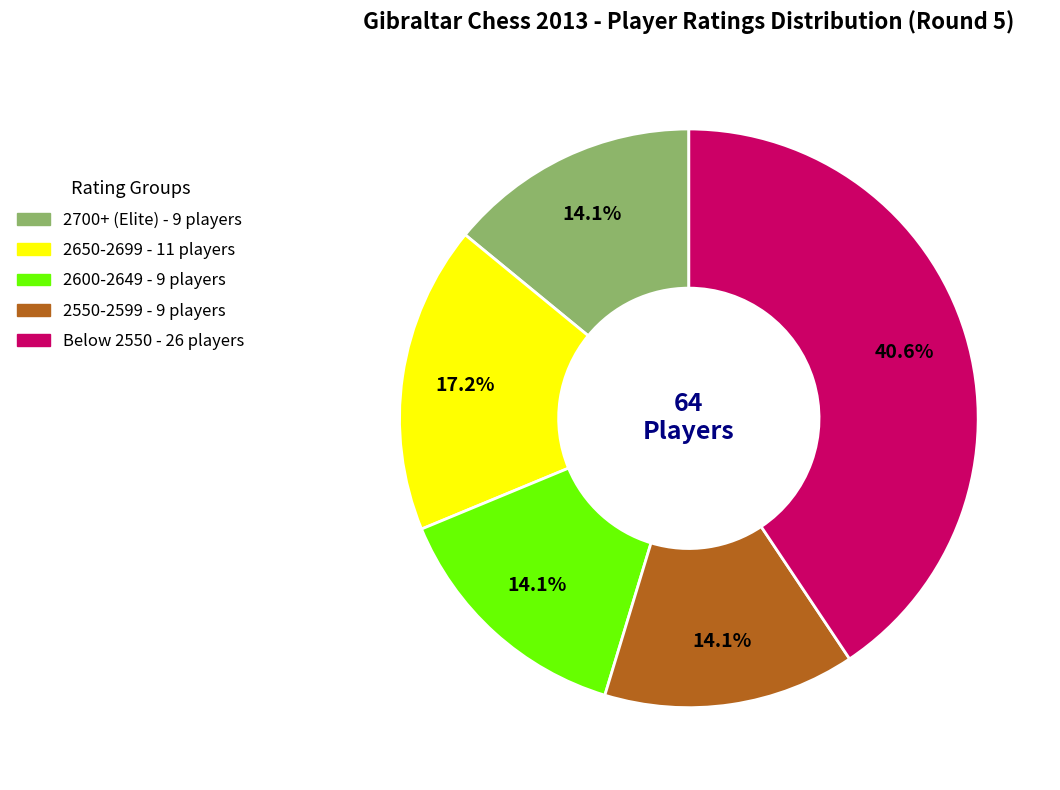

Is there a majority slice in this chart?

No